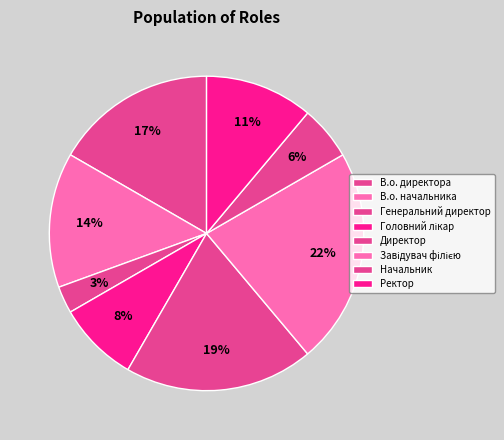

To the nearest percent, what is the difference between the largest and smallest slice percentages?

19%